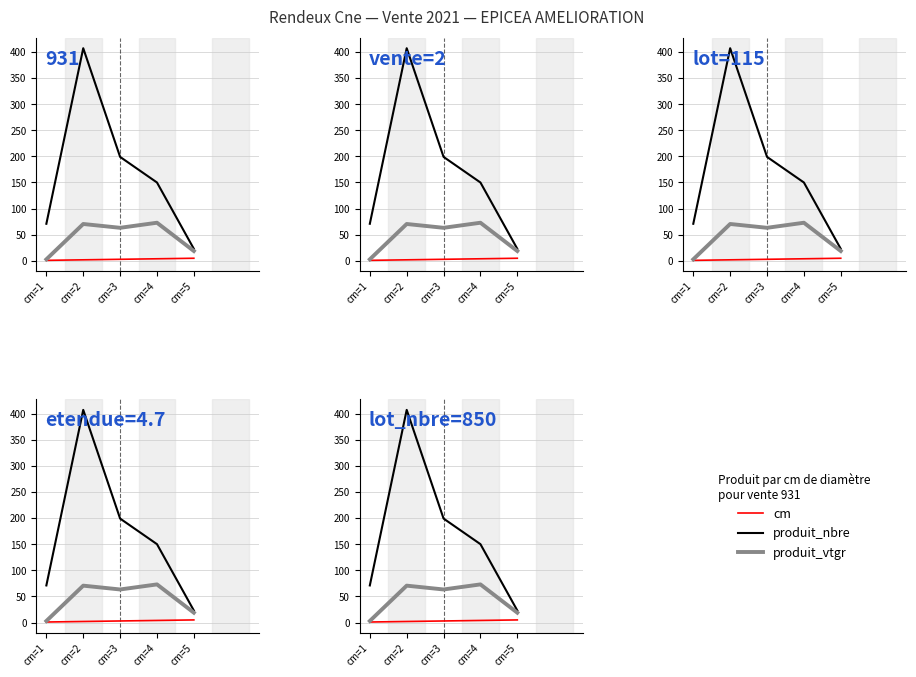

Does the chart have visible grid lines?

Yes